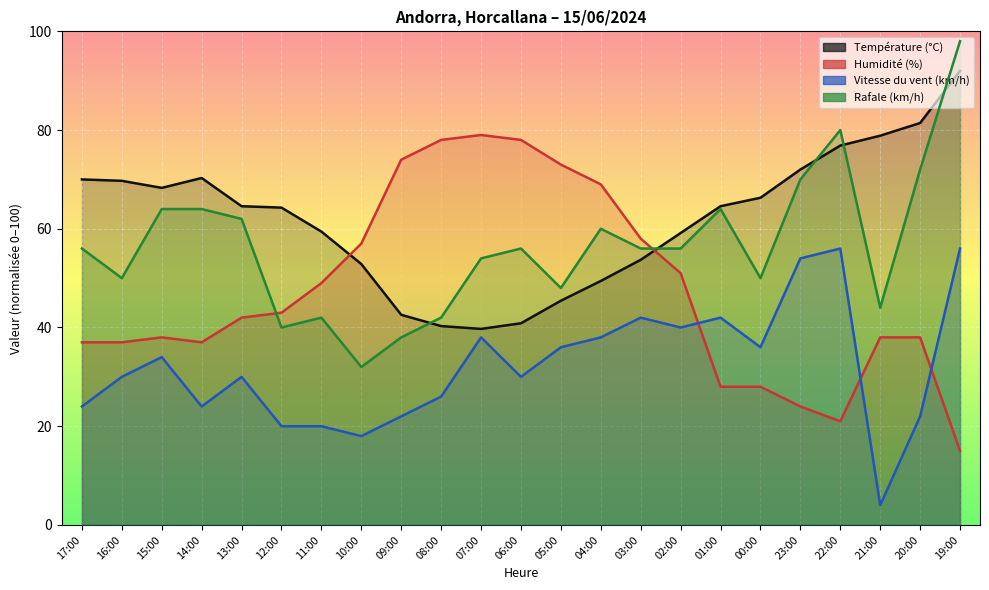

How many lines are shown in the chart?

4